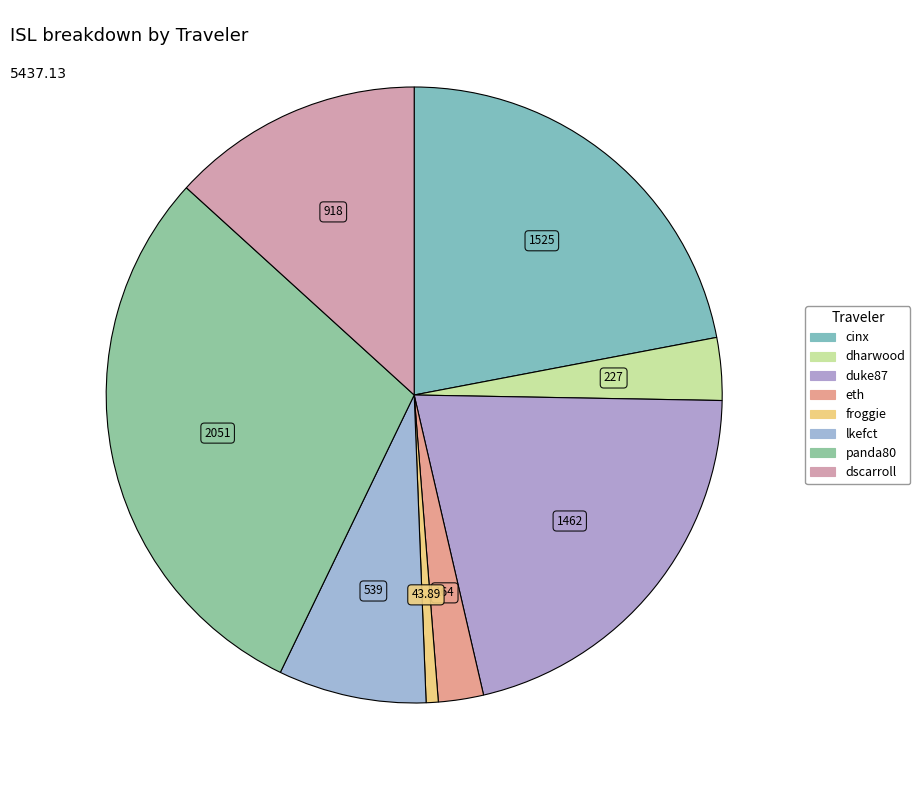

Count the number of slices in the pie.

8